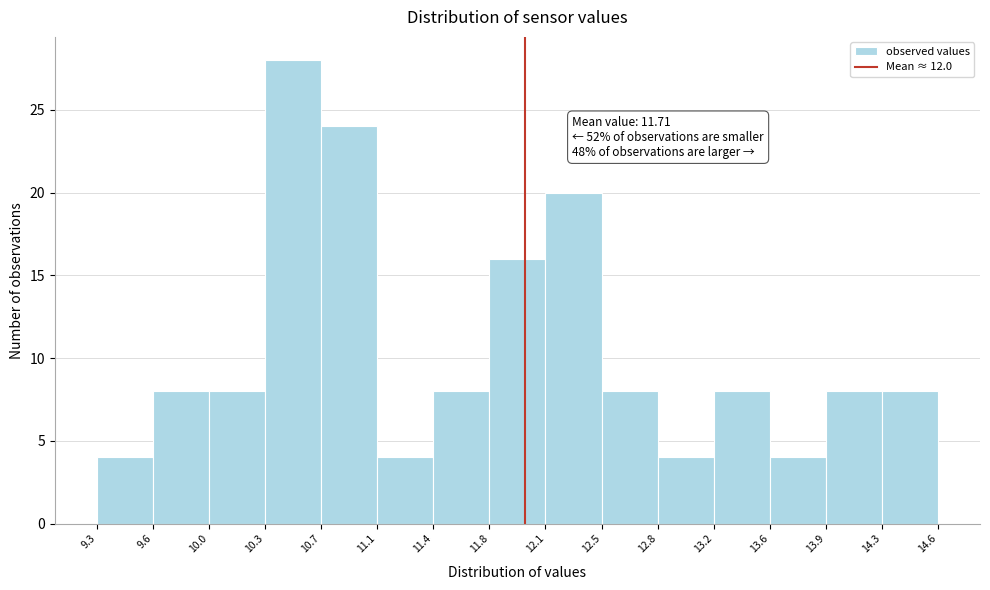

Over which range of the x-axis is the bar tallest?

10.3 to 10.7